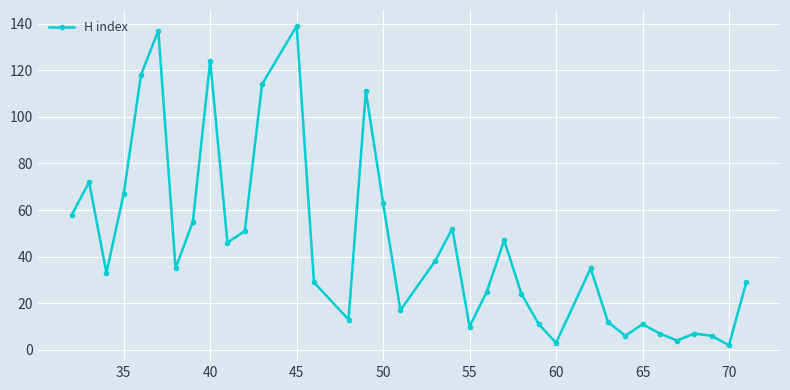

What is the greatest value displayed?

139